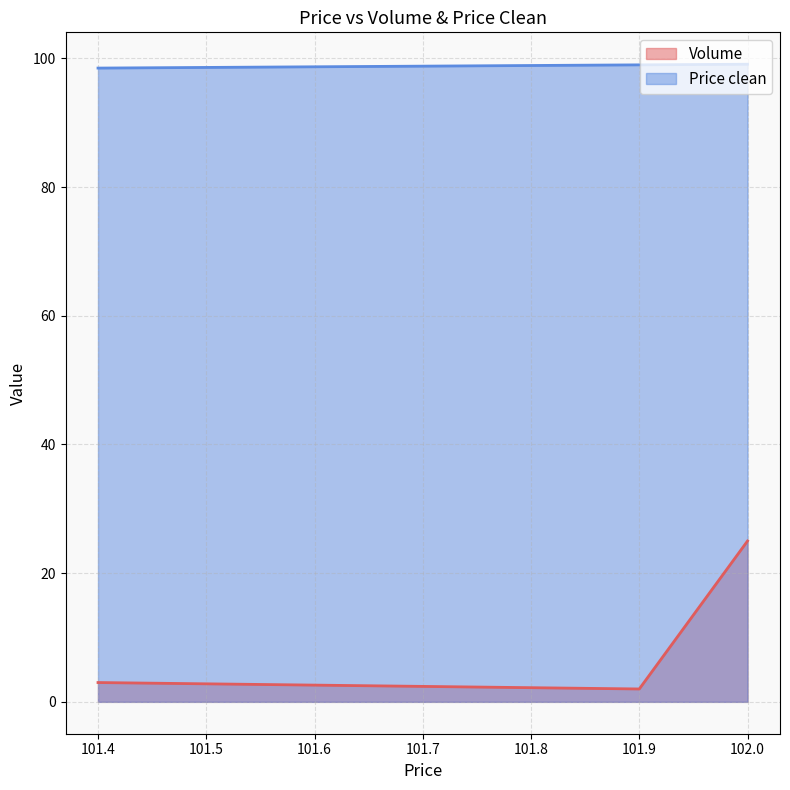

Between 101.4 and 102.0, which series saw the biggest shift?

Volume